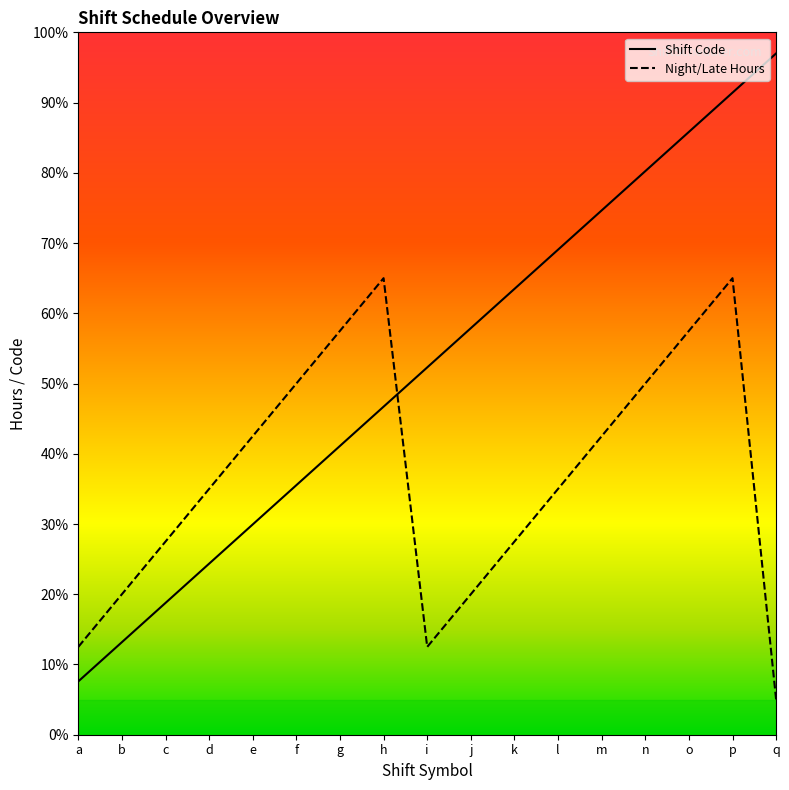

Which series has the largest total across all categories?

Shift Code